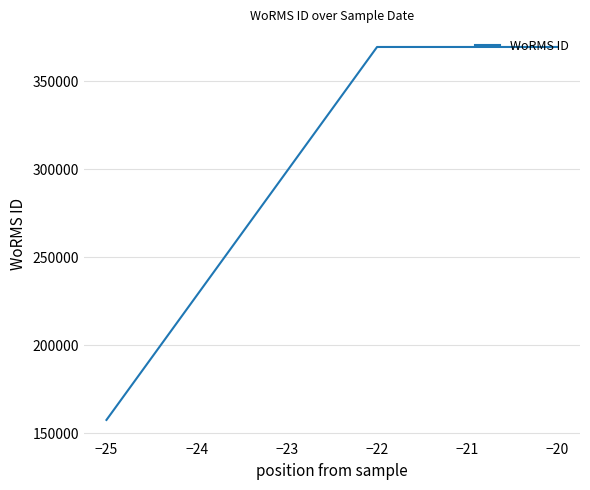

What is the greatest value displayed?

369378